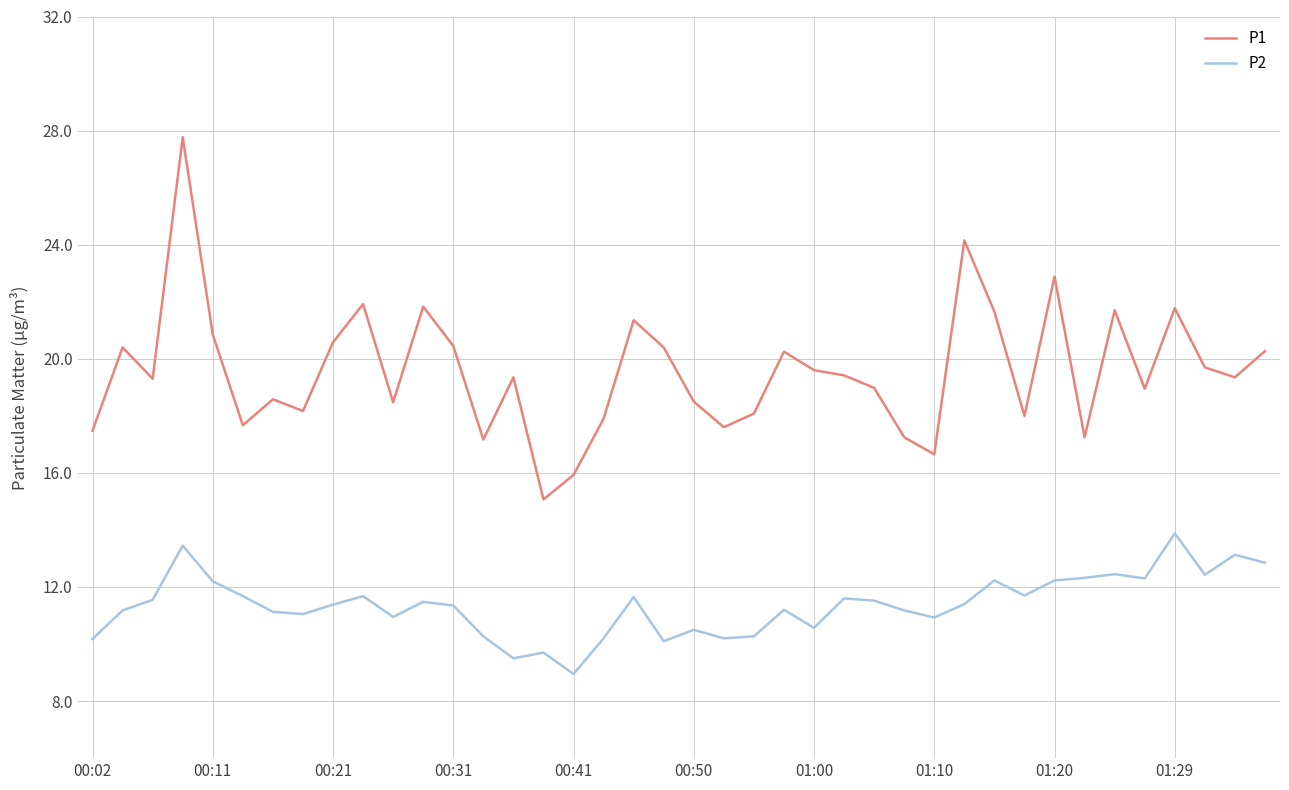

True or false: P2 and P1 cross at least once.

False